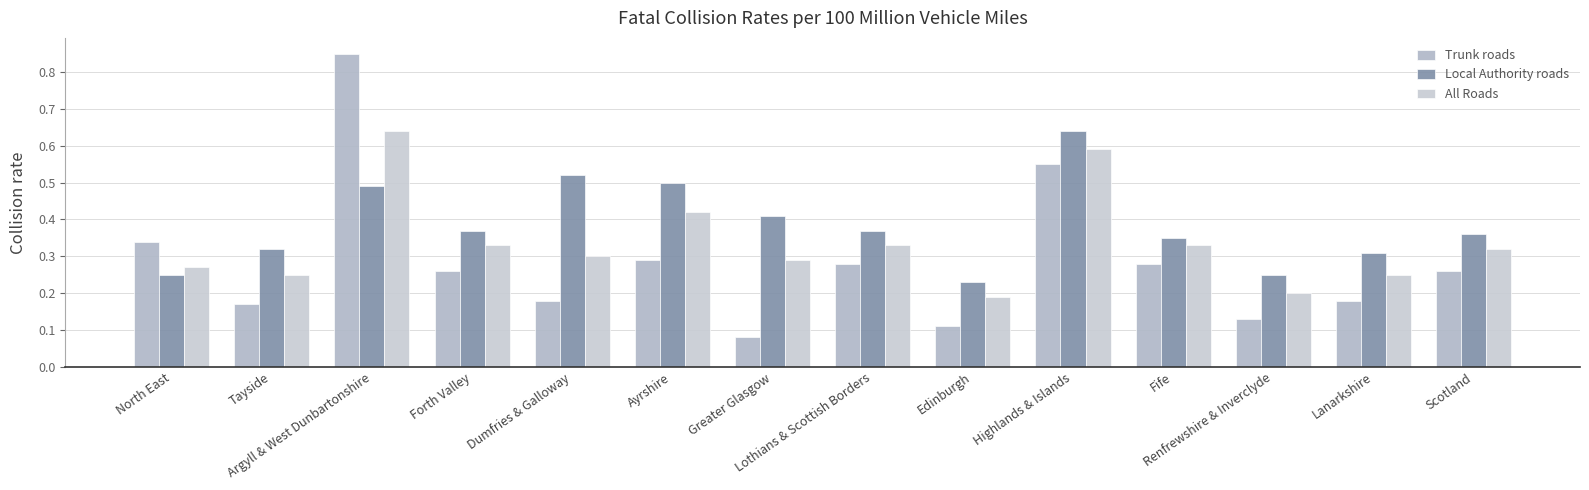

At which category is the sum across all series the highest?

Argyll & West Dunbartonshire